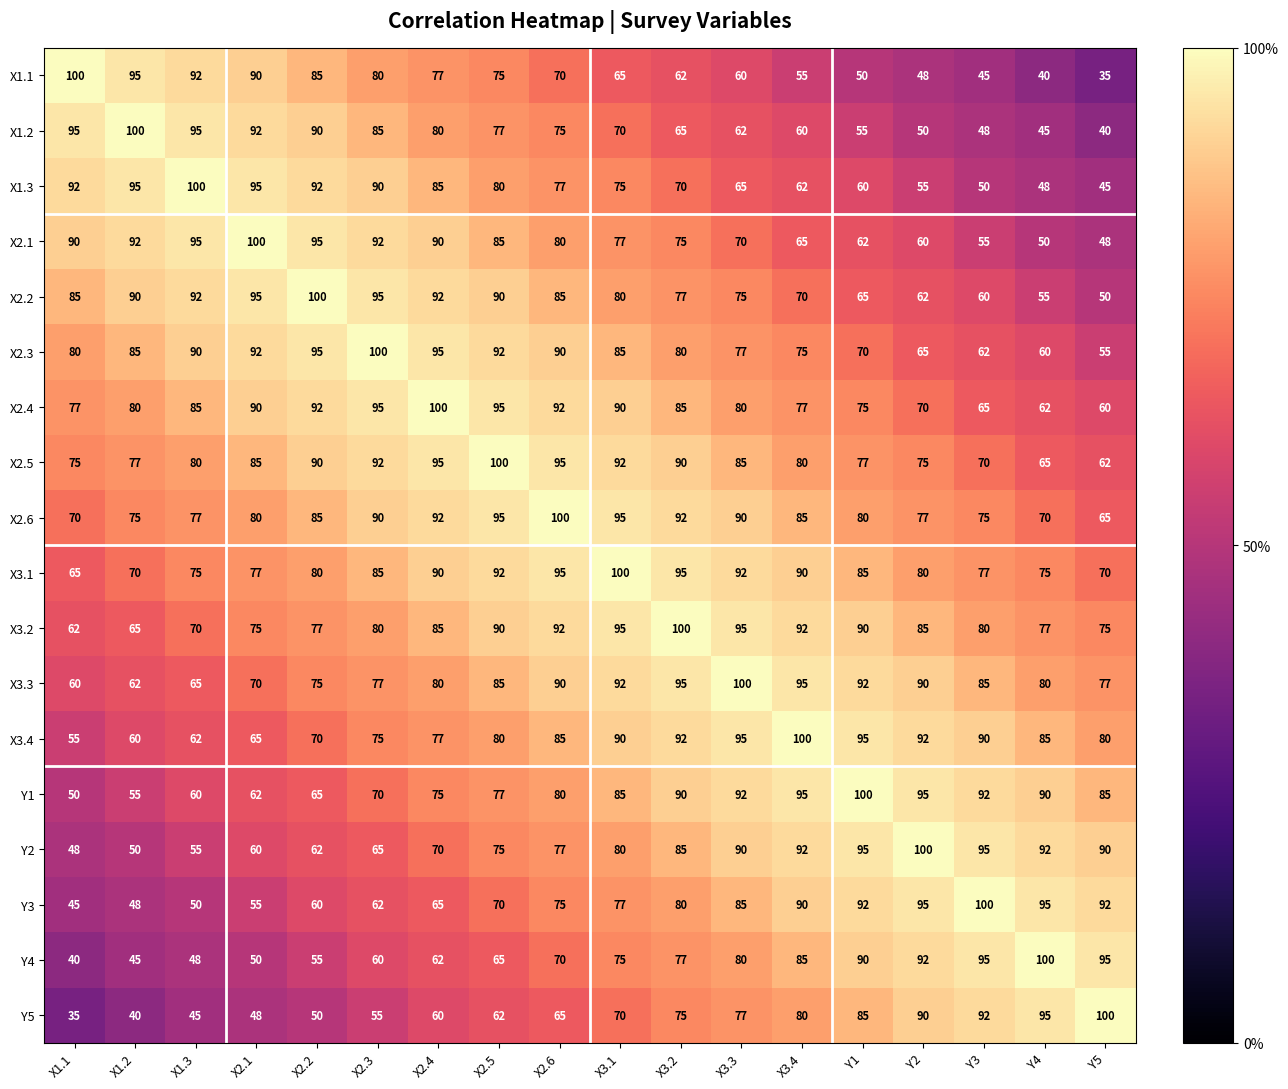

Rank the series at Y5 from highest to lowest value.

Y5, Y4, Y3, Y2, Y1, X3.4, X3.3, X3.2, X3.1, X2.6, X2.5, X2.4, X2.3, X2.2, X2.1, X1.3, X1.2, X1.1